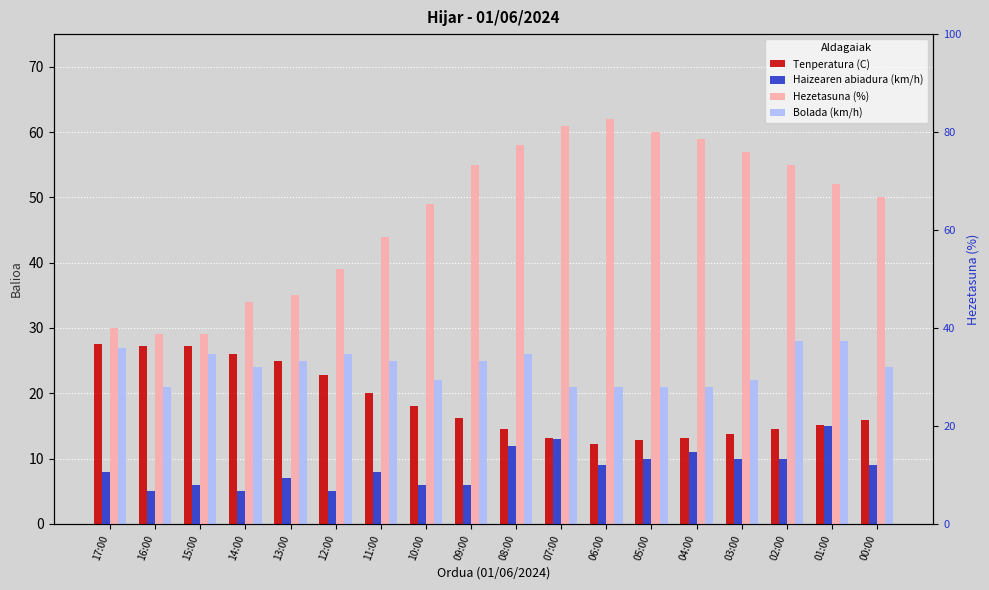

Where is Hezetasuna (%) nearest to the value 45?

11:00